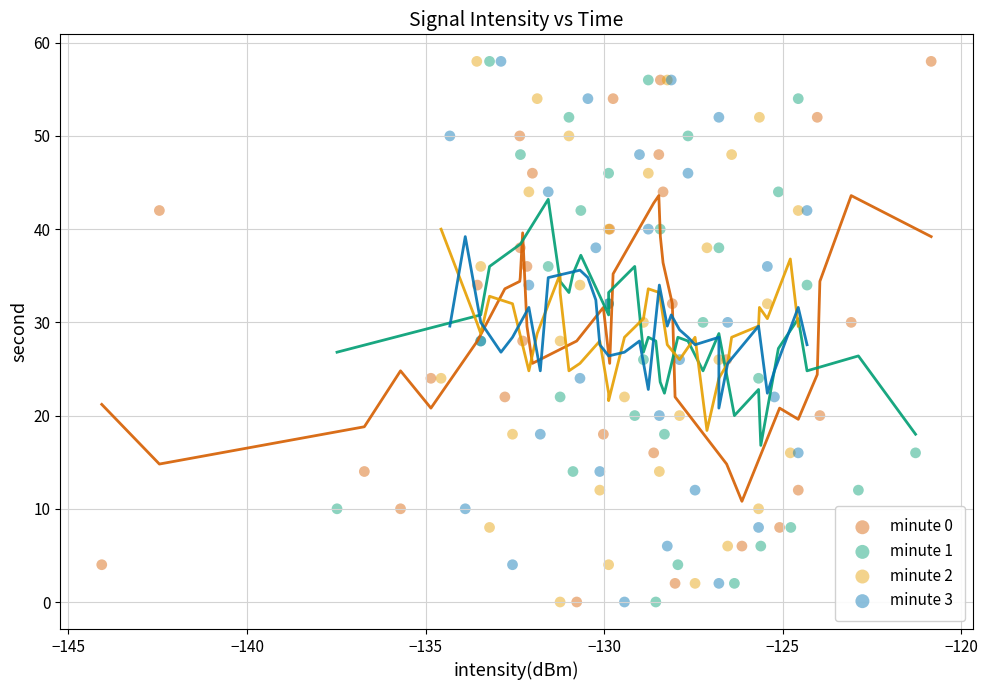

What are all the series names shown in the legend?

minute 0, minute 1, minute 2, minute 3